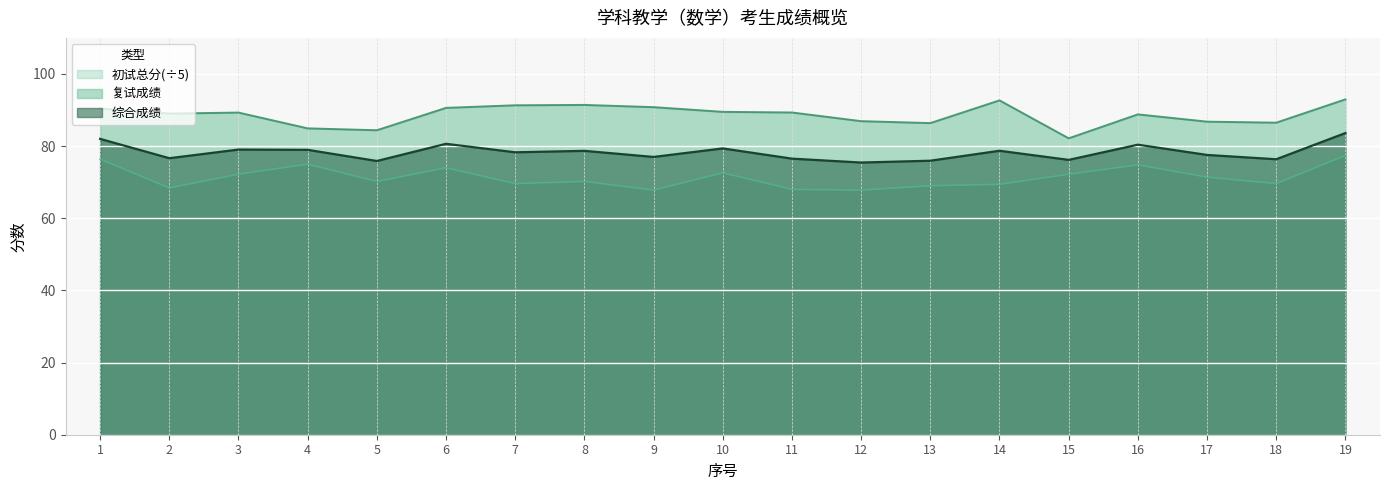

What is the average value of the 初试总分 series?

71.4